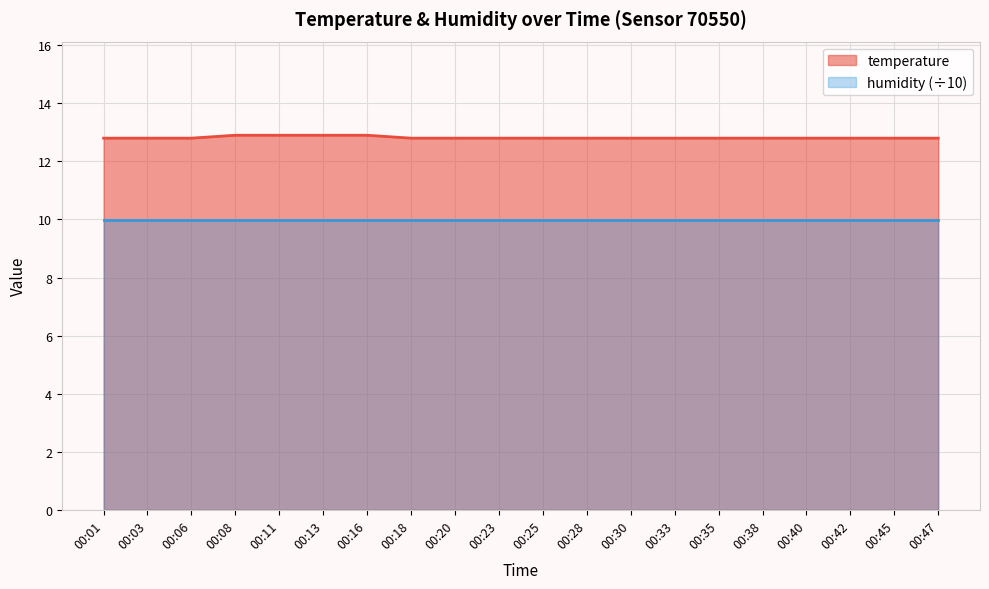

What is the difference between the second highest and minimum values?

0.1